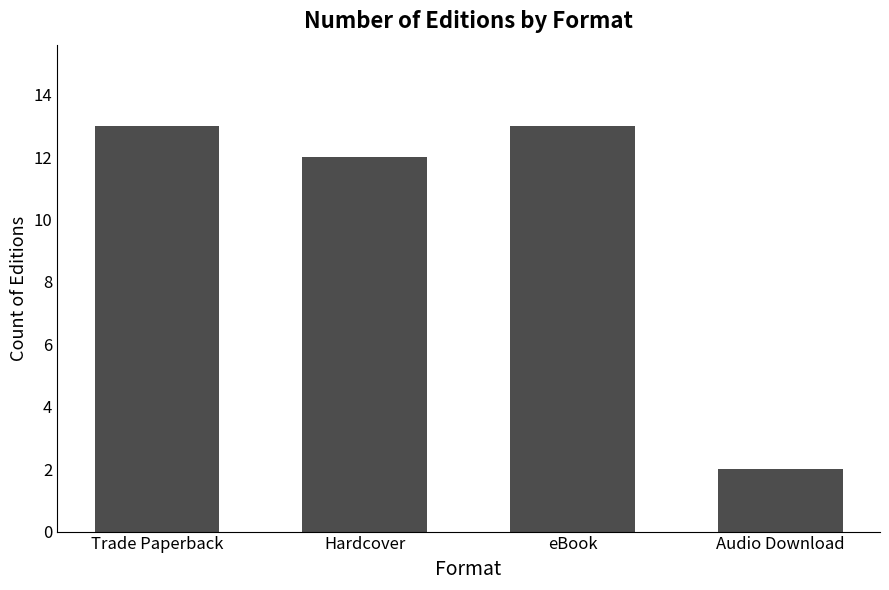

Reading left to right, extract all data points from this chart.

Trade Paperback=13	Hardcover=12	eBook=13	Audio Download=2